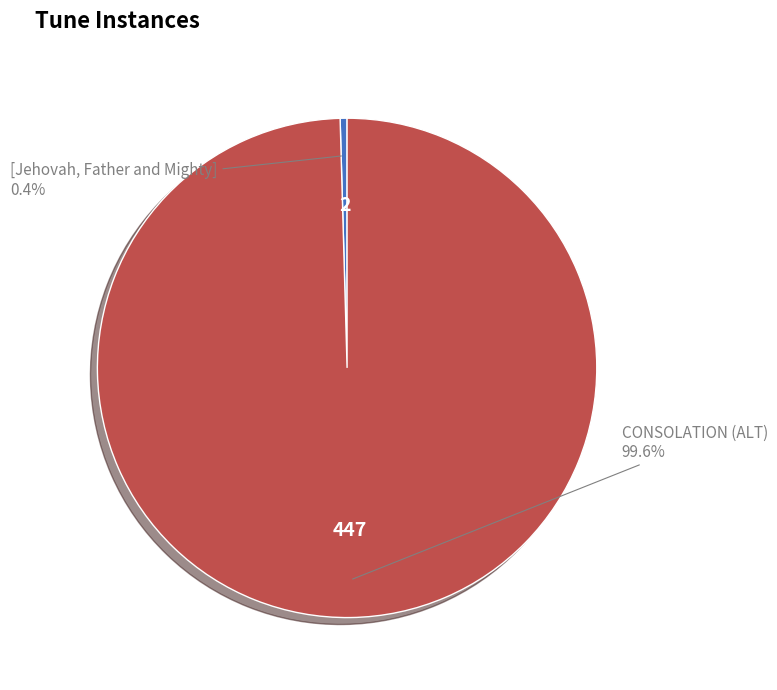

How many slices are in this pie chart?

2